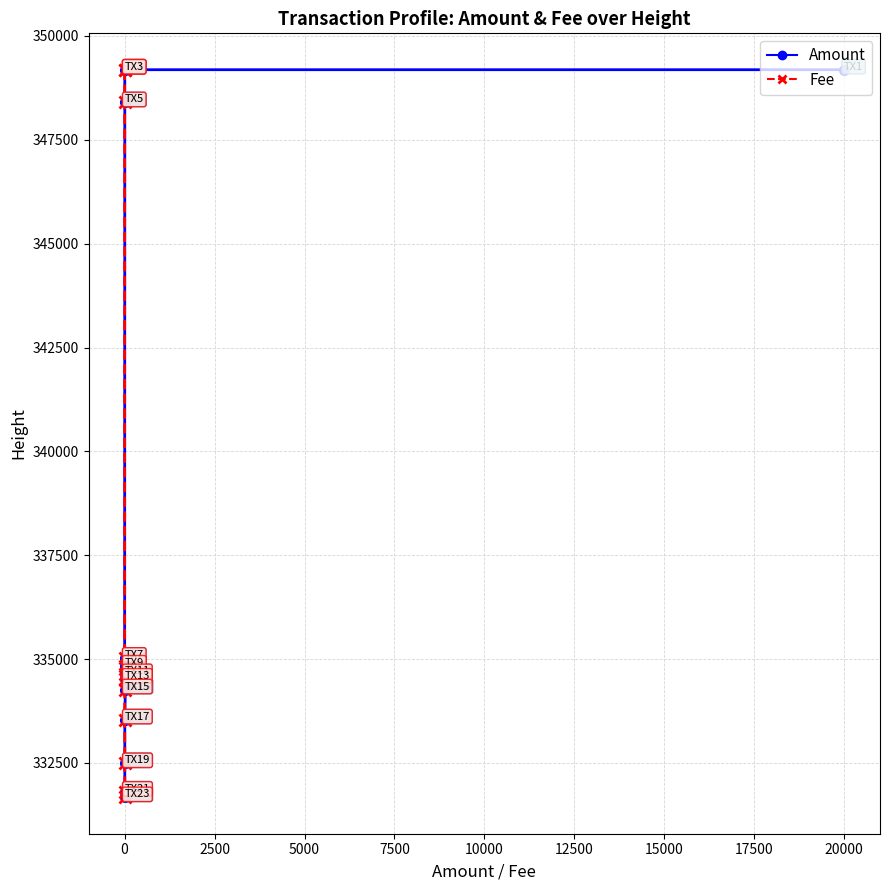

Between 17500 and 5000, which is larger?

5000